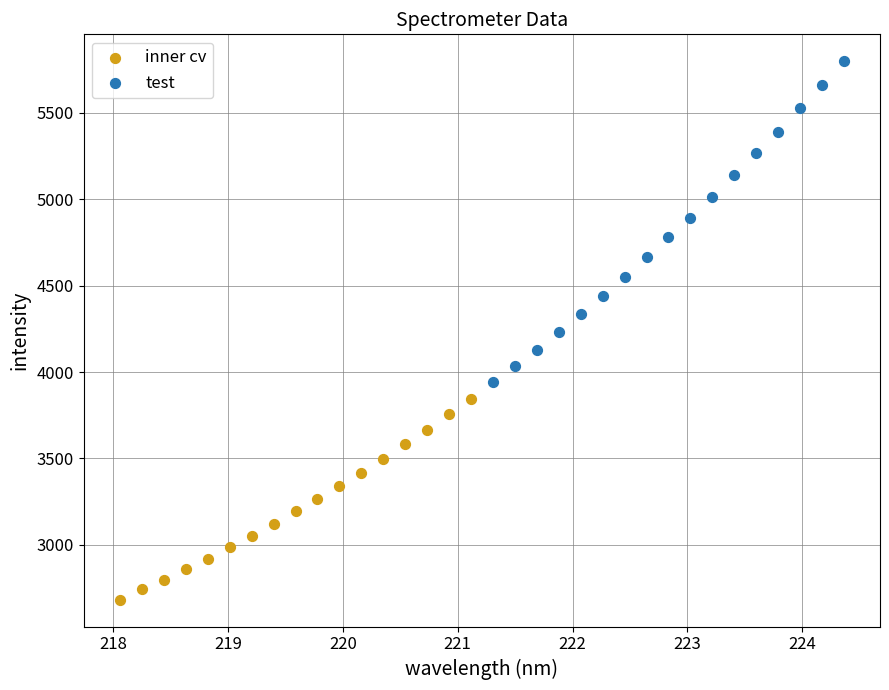

Which series reaches the minimum Y coordinate?

inner cv